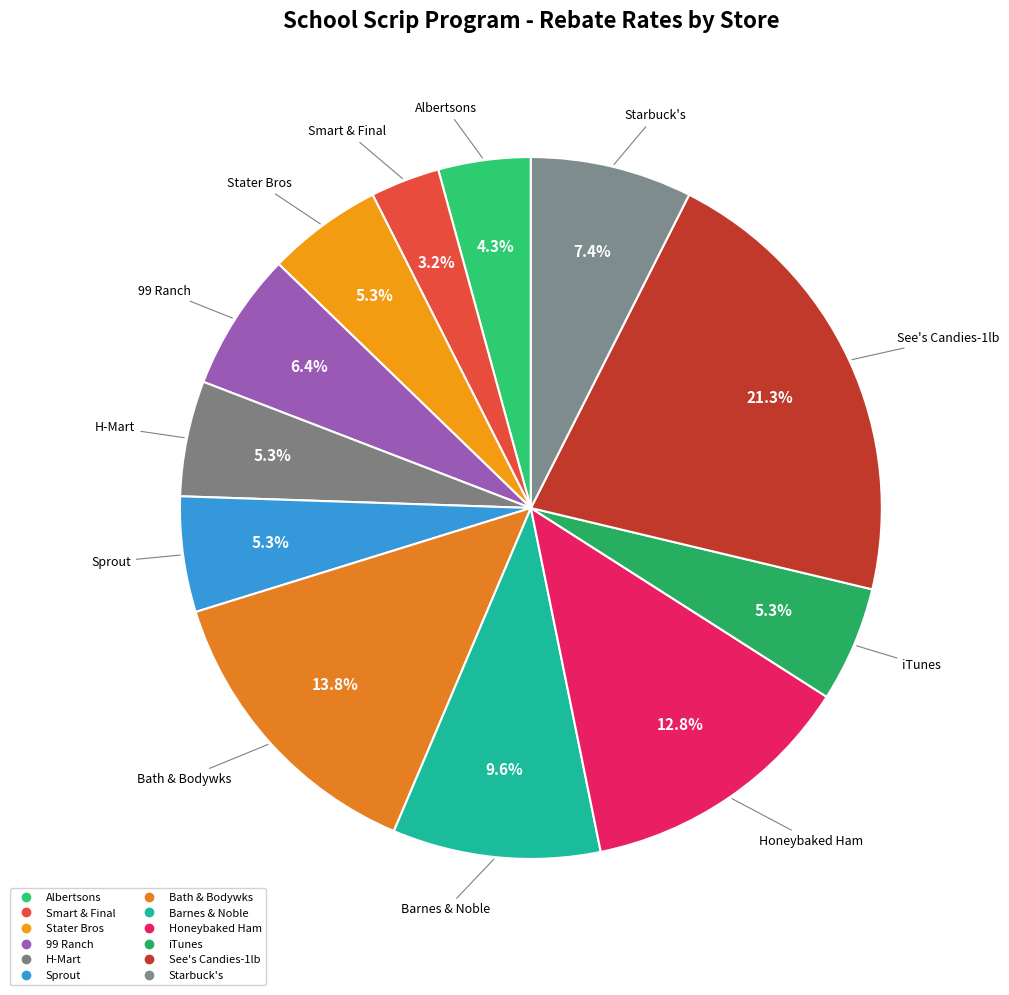

How many segments does this pie chart have?

12